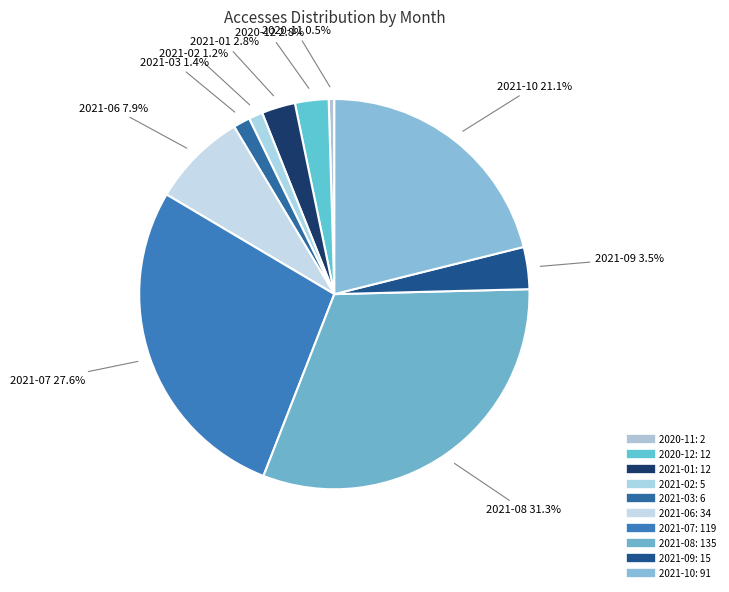

How many slices are in this pie chart?

10